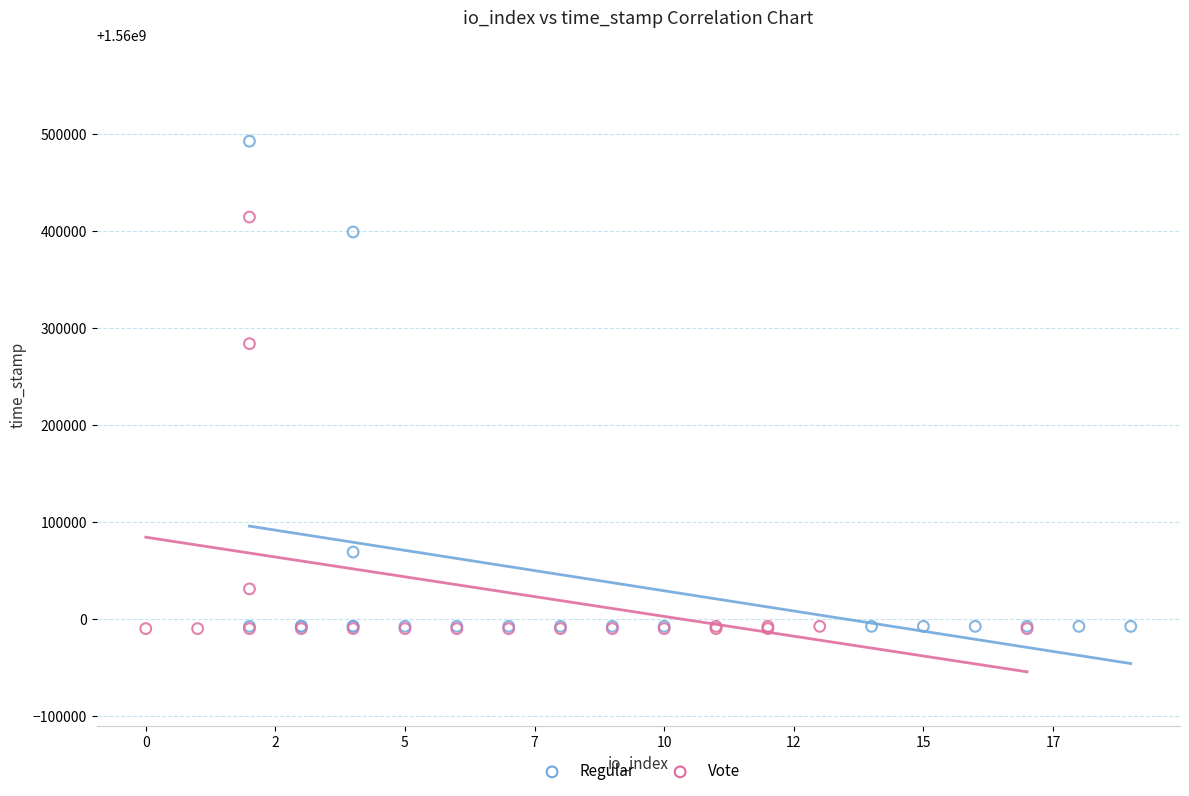

Which series has the largest Y range (max minus min)?

Regular